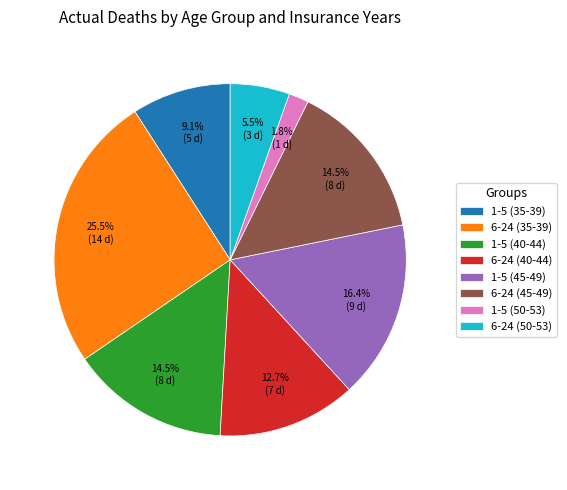

Which category has the biggest portion of the pie?

6-24 (35-39)